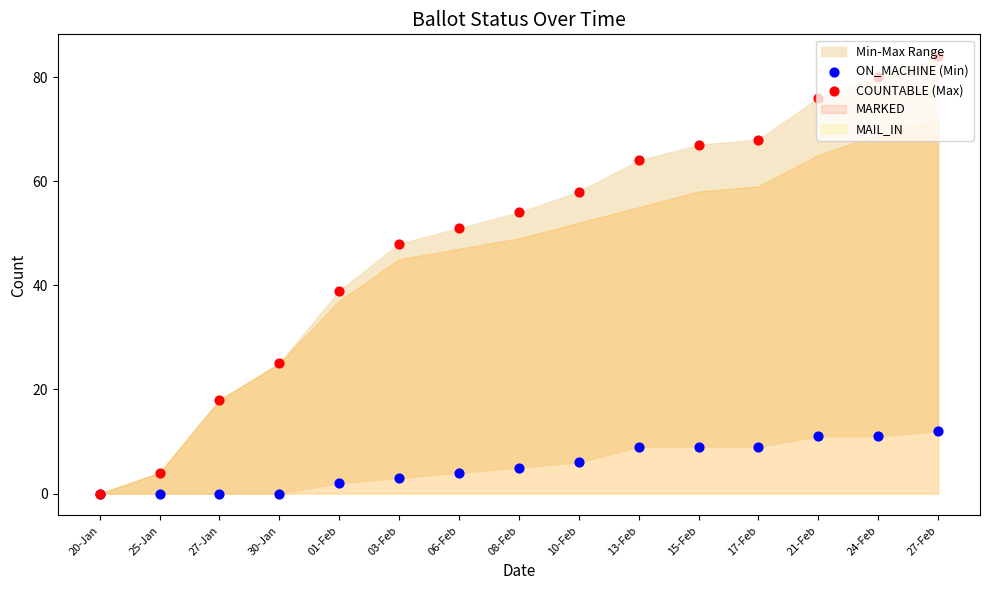

Which series contains the lowest Y value?

ON_MACHINE (Min)